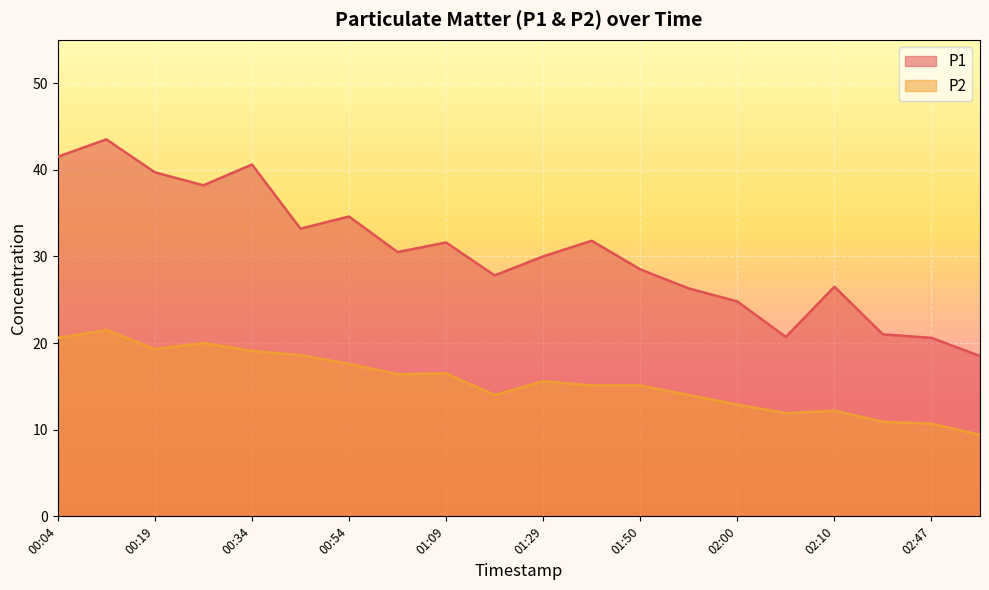

True or false: P1 has a value of 9.7 at 00:19.

False